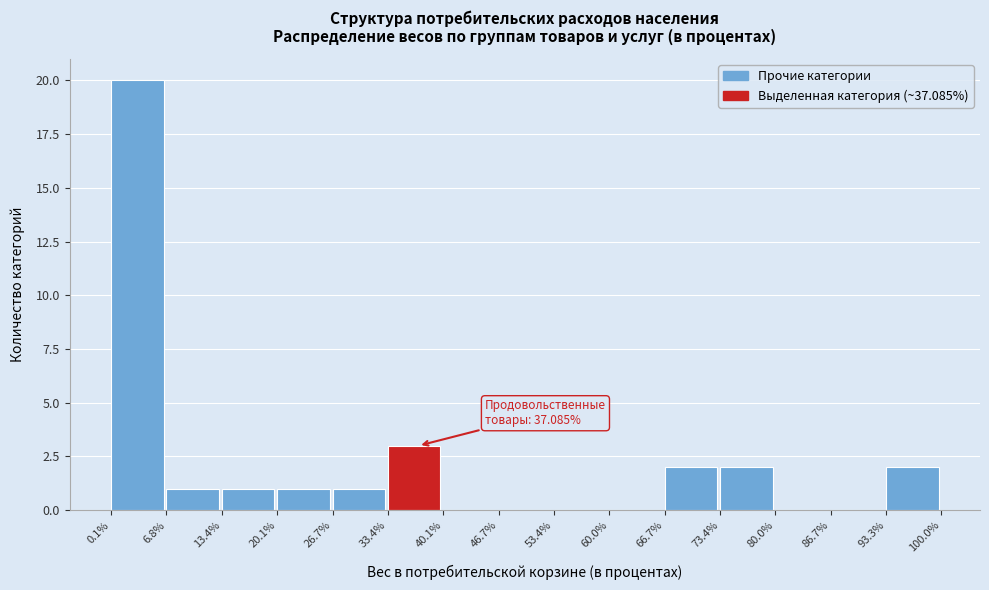

Over which range of the x-axis is the bar tallest?

0.1% to 6.8%